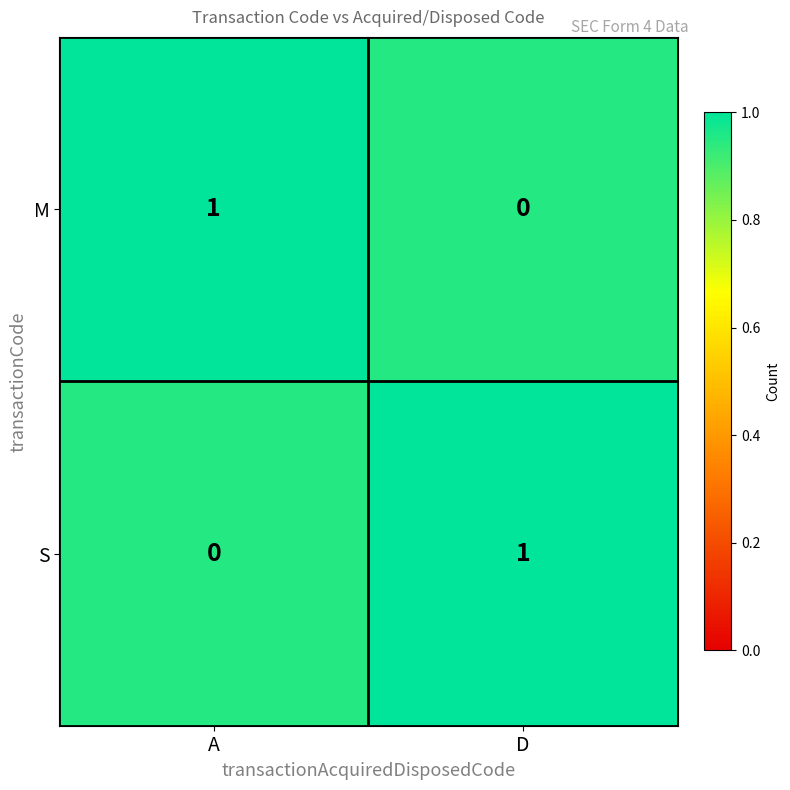

List the labels in order of S value, largest first.

D, A